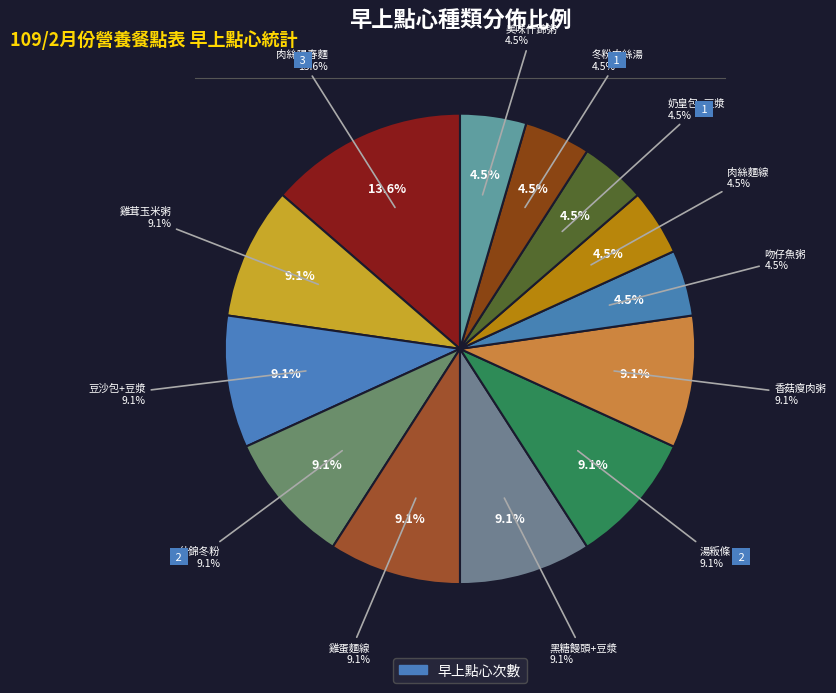

What portion of the pie excludes 湯粄條?

90.9%